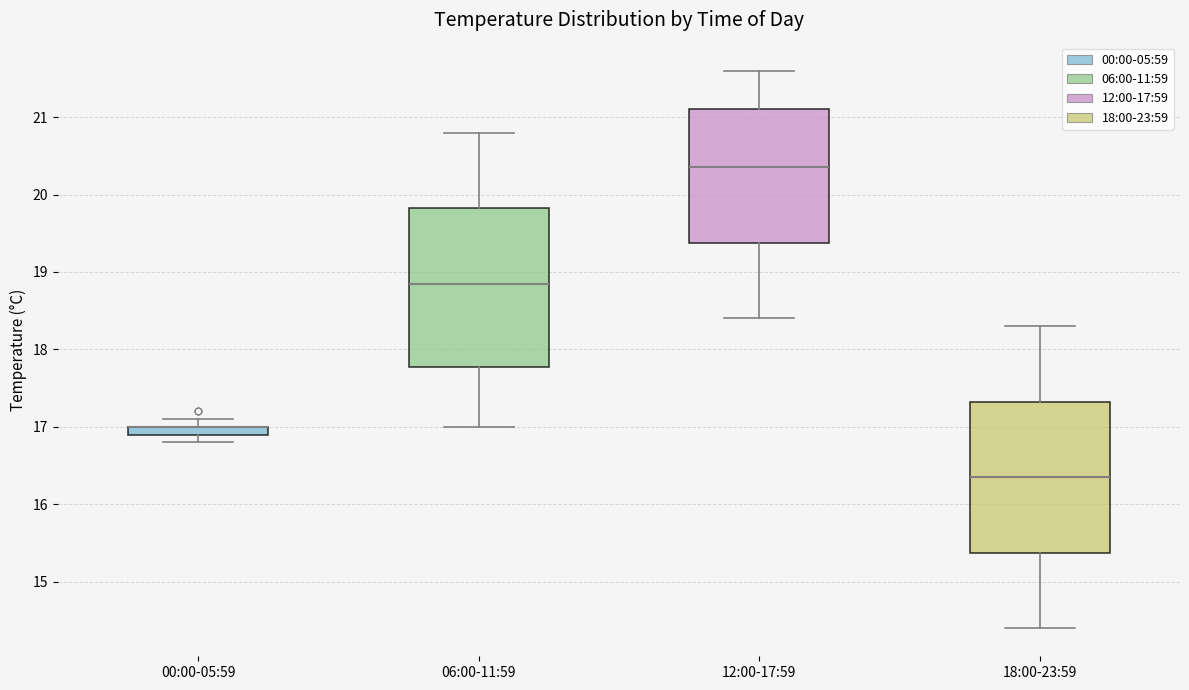

Where is the upper edge of the box for 18:00-23:59 on the y-axis? The values are not printed on the chart, so give them approximately, as read against the axis.

17.3